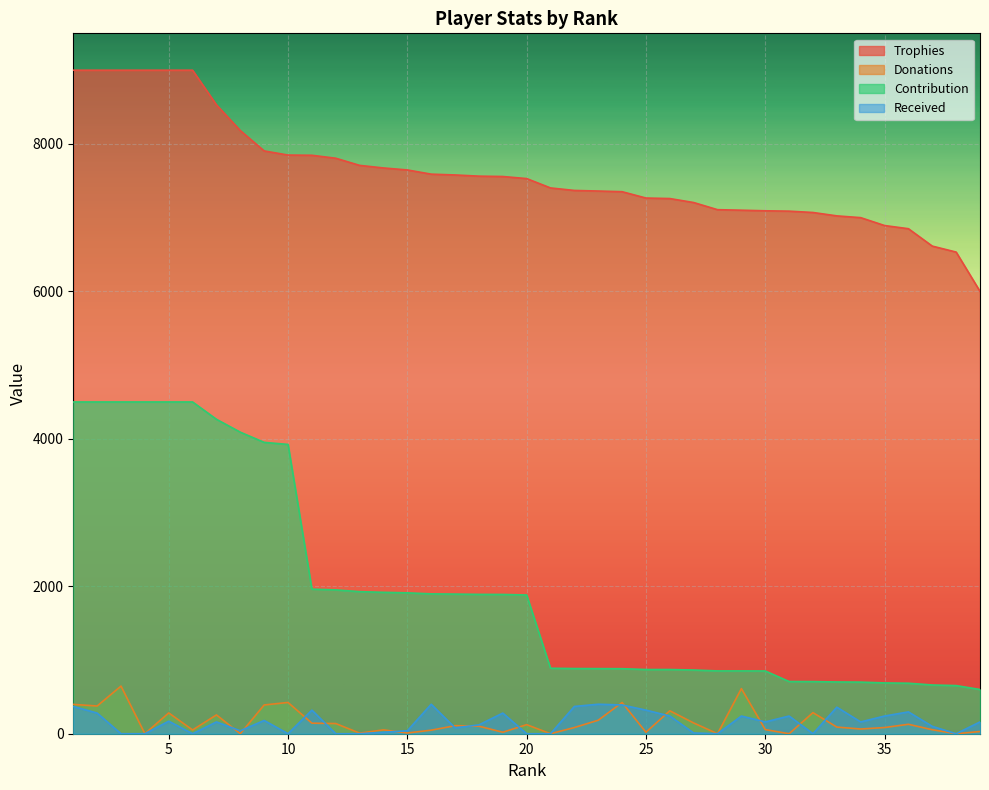

The Donations series shows 429 at 5. True or false?

False